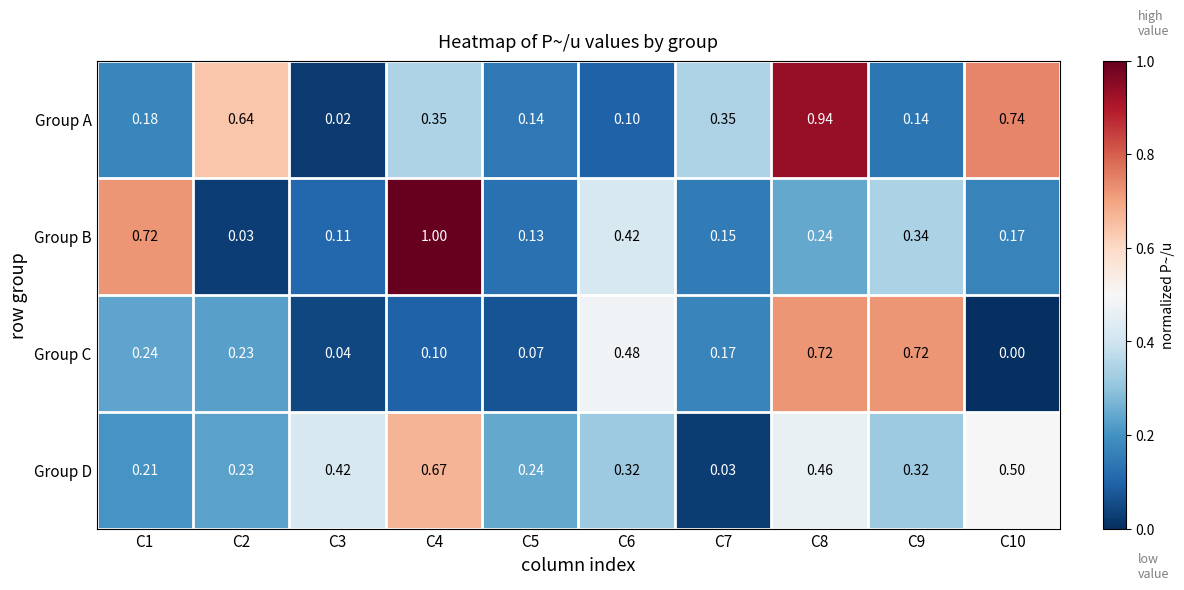

Rank the series at C7 from highest to lowest value.

Group A, Group C, Group B, Group D